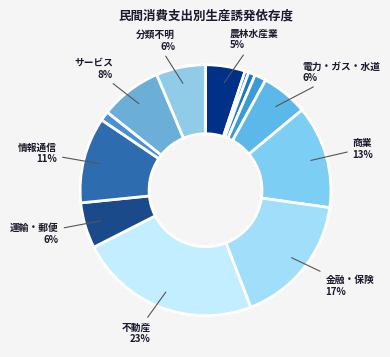

To the nearest percent, what is the difference between the largest and smallest slice percentages?

23%